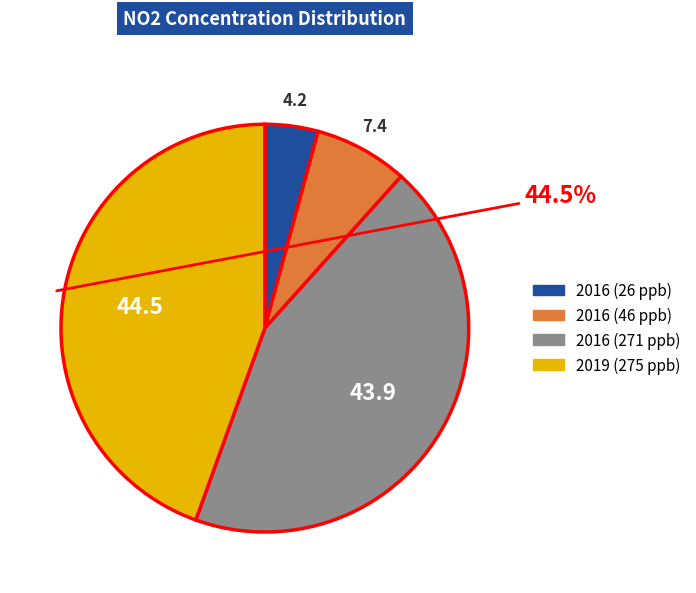

What percentage is the 2016 (271 ppb) slice, to the nearest percent?

44%